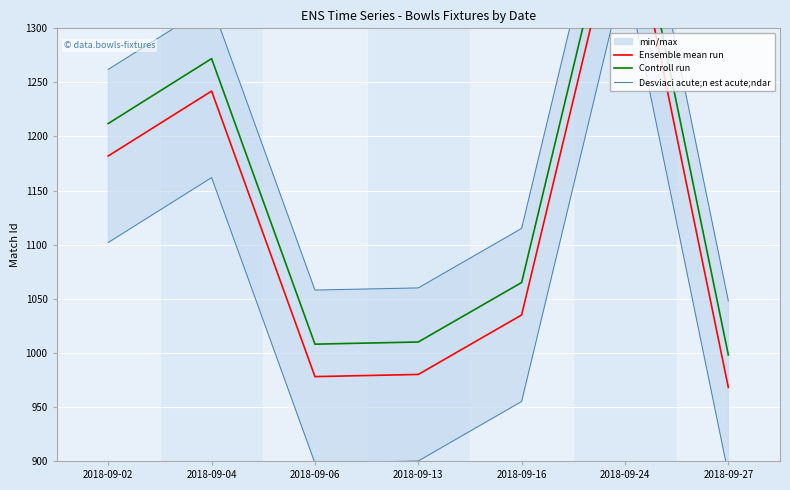

Which series has the widest spread of values?

Ensemble mean run